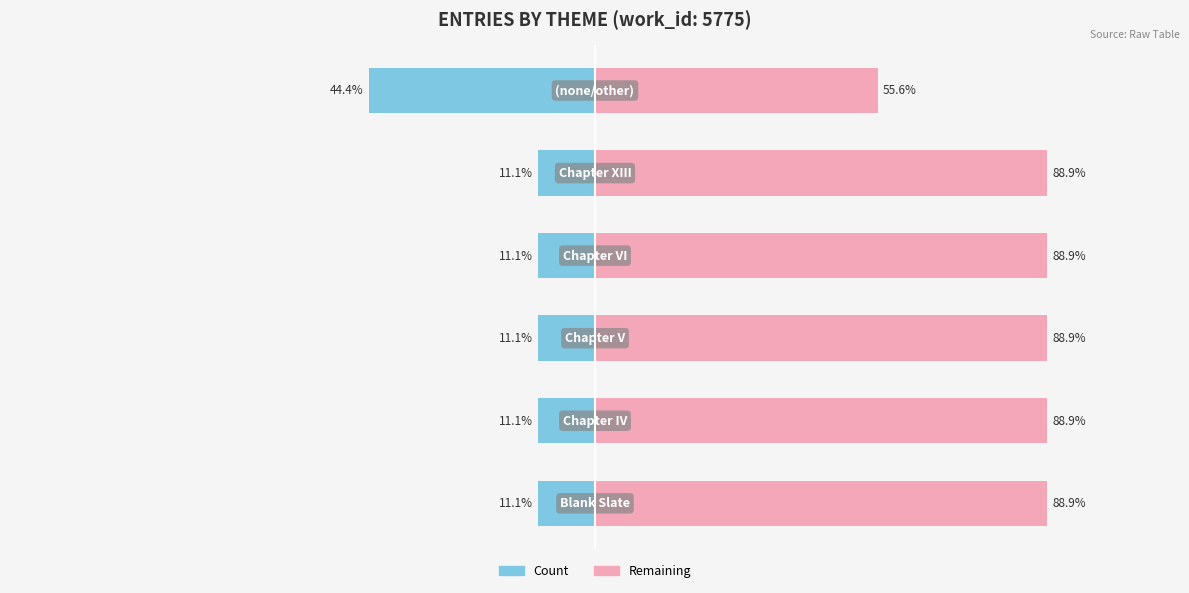

Is it true that Remaining equals 88.9 at 3?

True